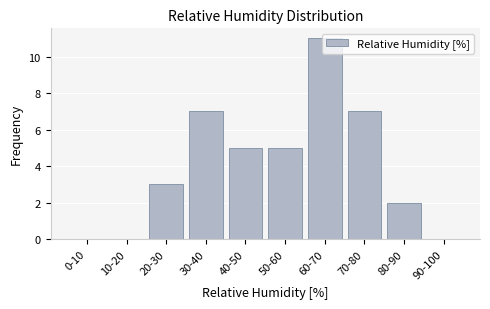

Is it true that the value at 70-80 is 3?

False